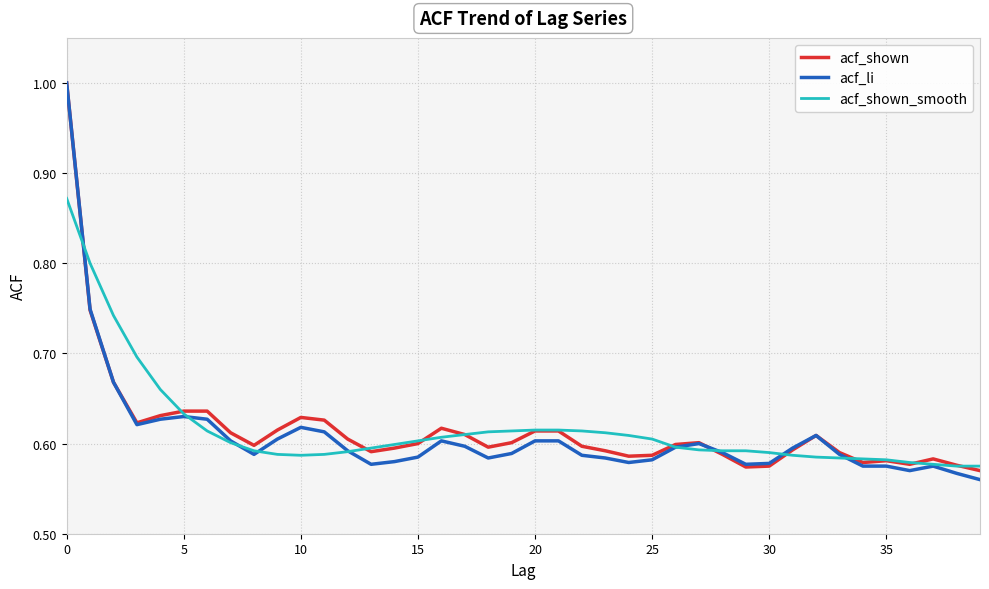

What is the greatest value displayed?

1.0